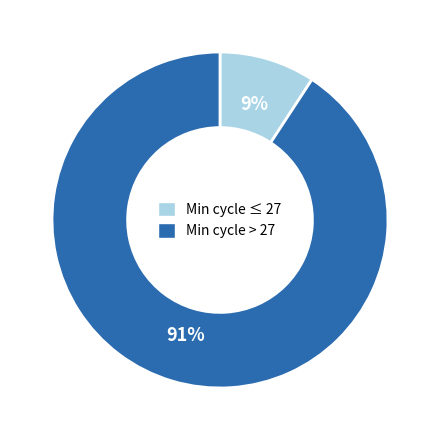

To the nearest percent, what is the average slice percentage?

50%